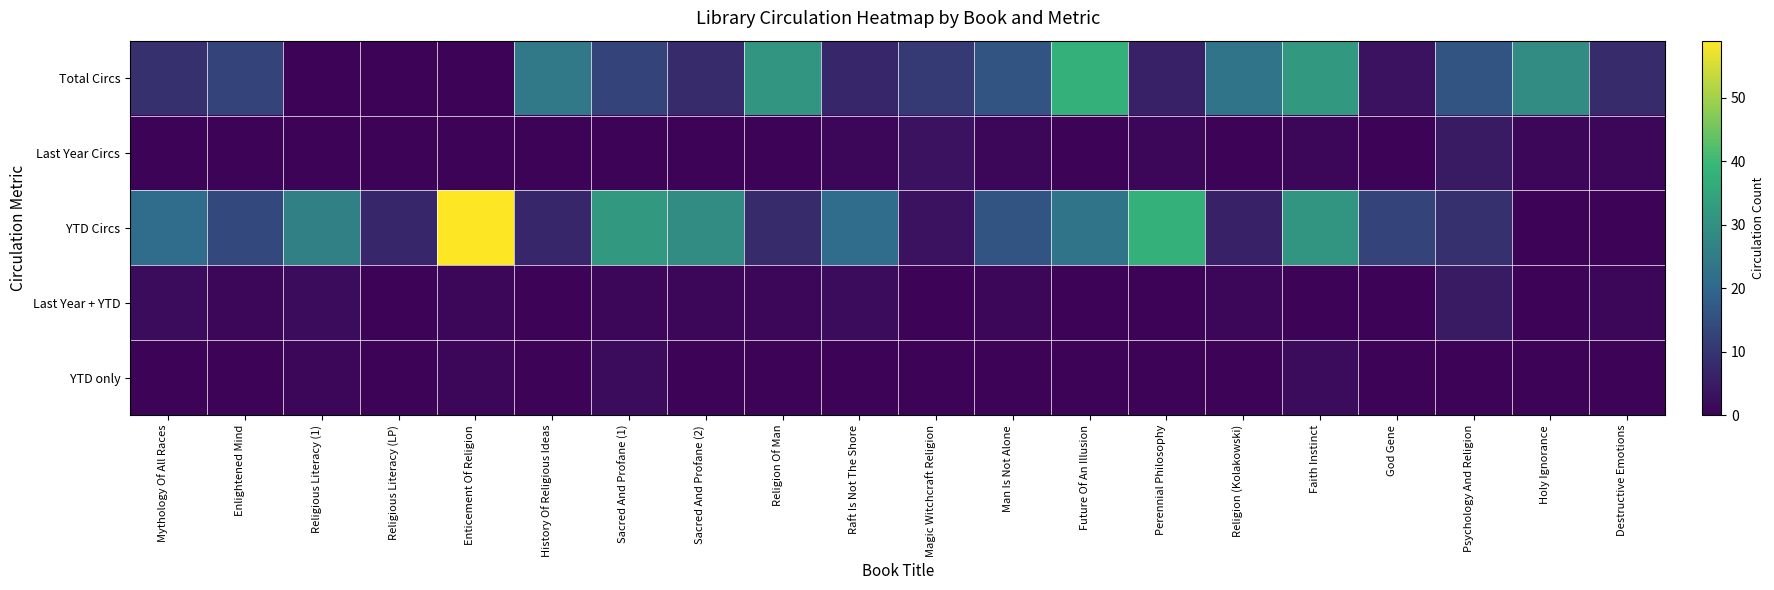

How many distinct data groups are displayed?

5